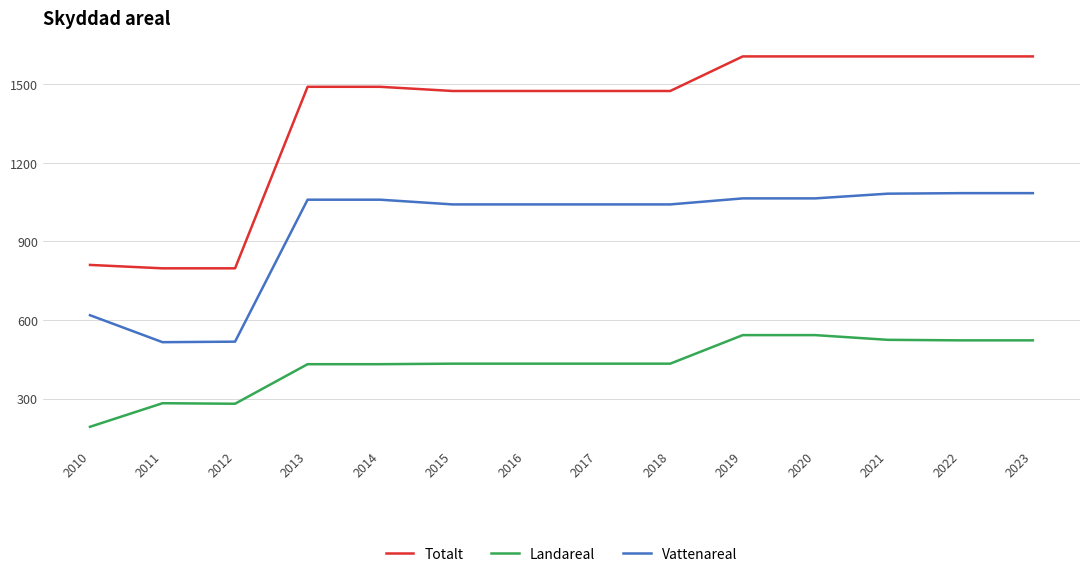

What is the greatest value displayed?

1606